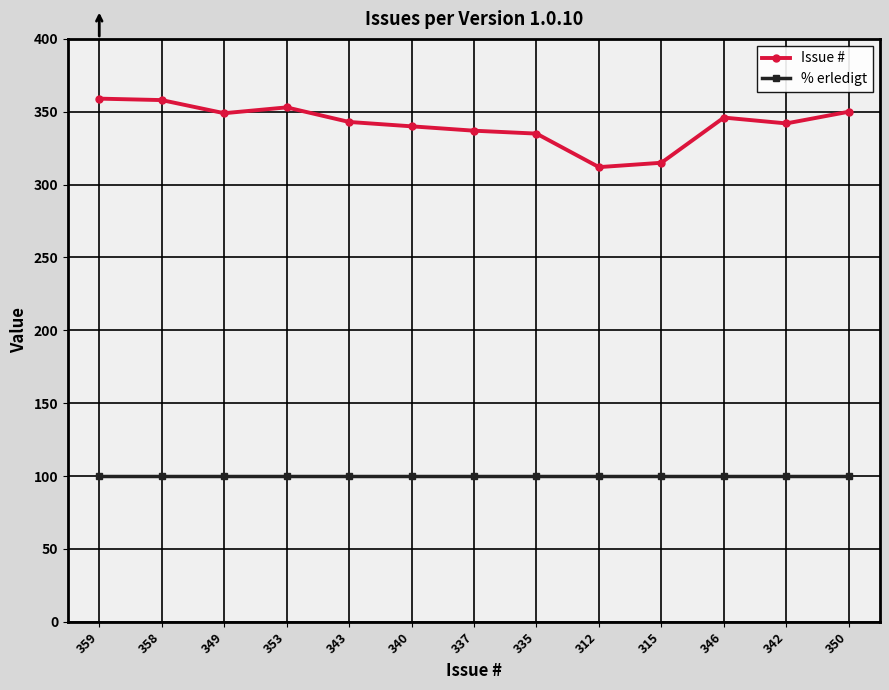

Which series has the largest range (max minus min)?

Issue #